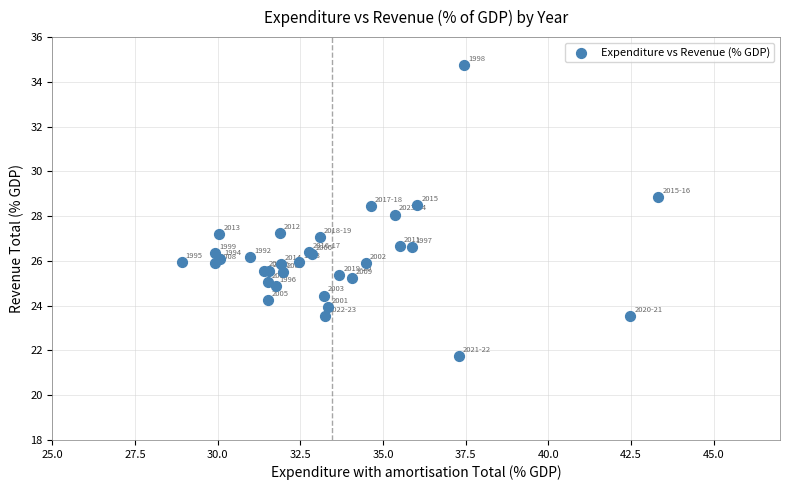

What Y value in the scatter plot is closest to 28?

28.1